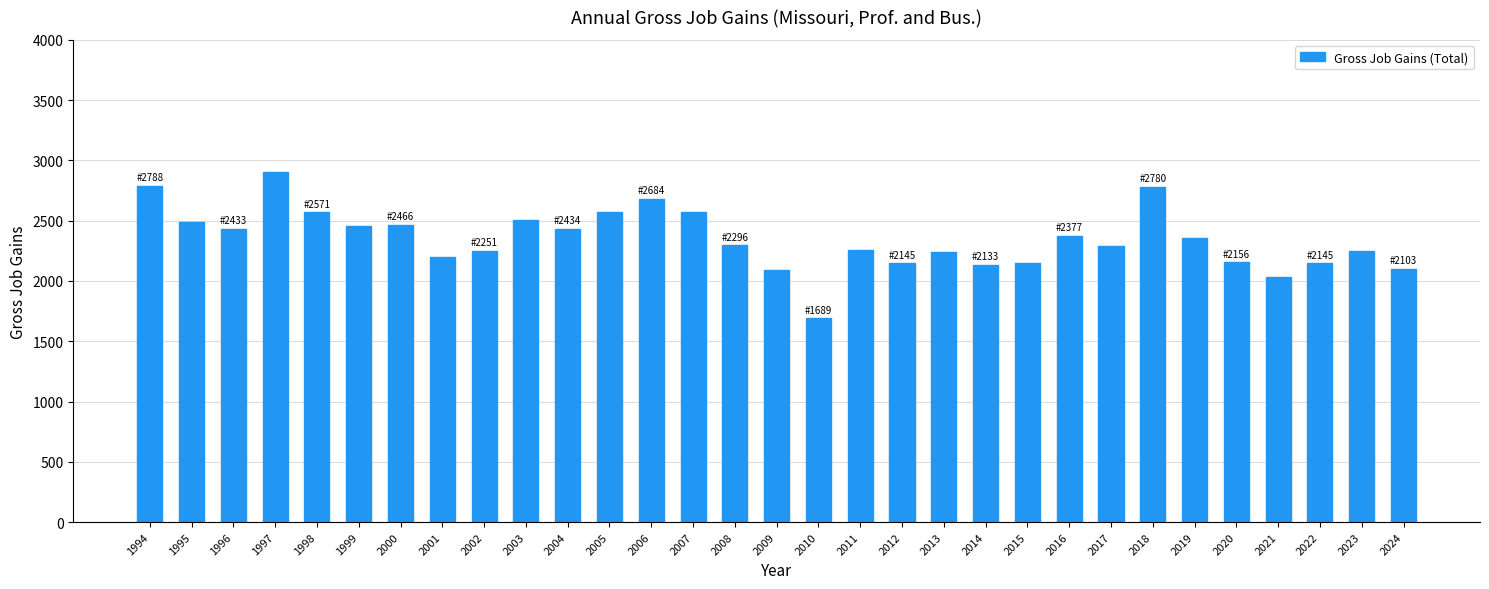

True or false: the data shows 2571 at 1998.

True